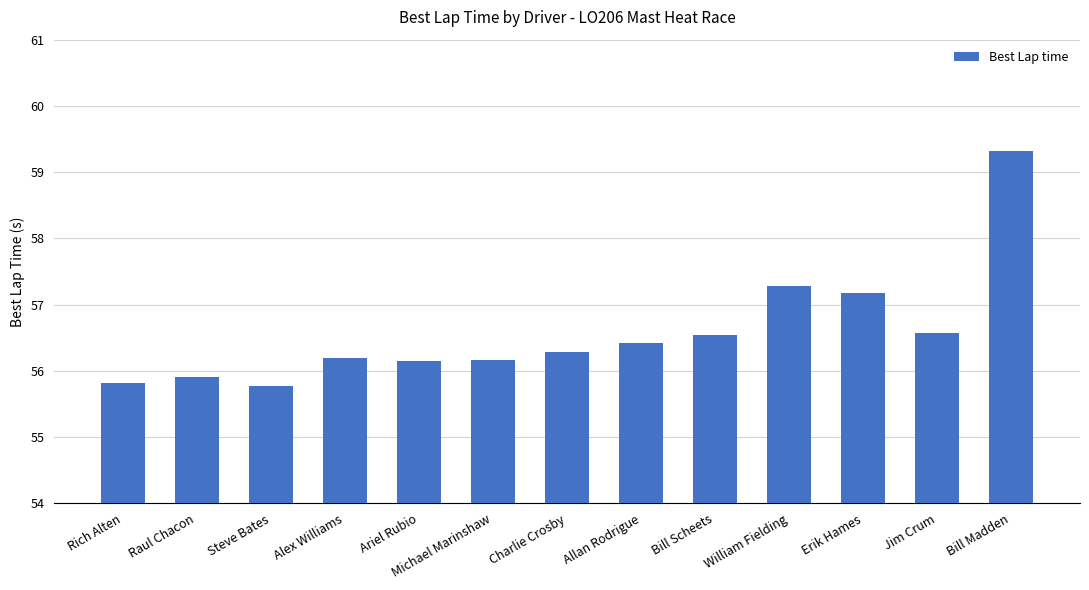

What is the ratio of the value at Ariel Rubio to the value at Jim Crum?

1.0